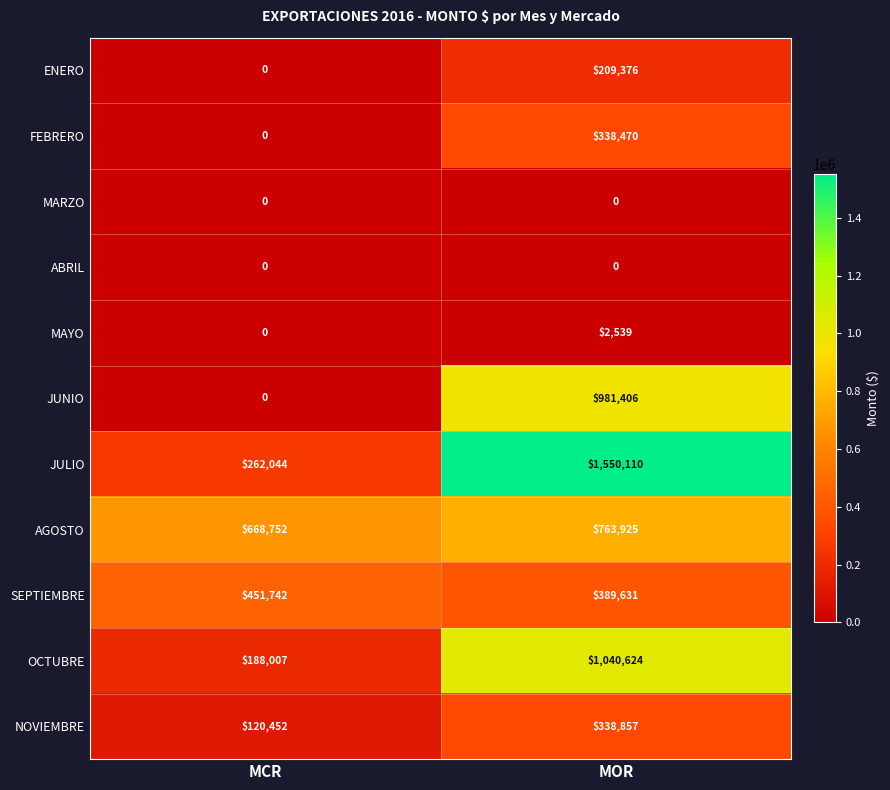

Reading left to right, extract all data points from this chart.

ENERO: 0	209376
FEBRERO: 0	338470
MARZO: 0	0
ABRIL: 0	0
MAYO: 0	2539
JUNIO: 0	981406
JULIO: 262044	1550110
AGOSTO: 668752	763925
SEPTIEMBRE: 451742	389631
OCTUBRE: 188007	1040624
NOVIEMBRE: 120452	338857